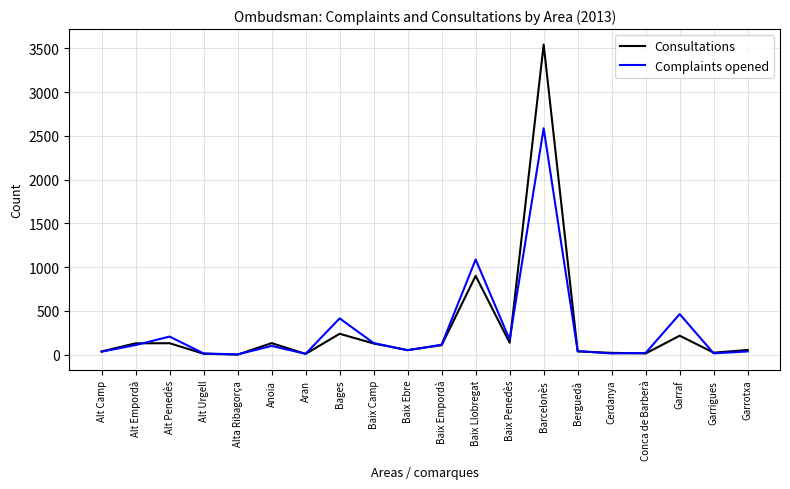

The value of Complaints opened at Alt Empordà is 109. True or false?

True